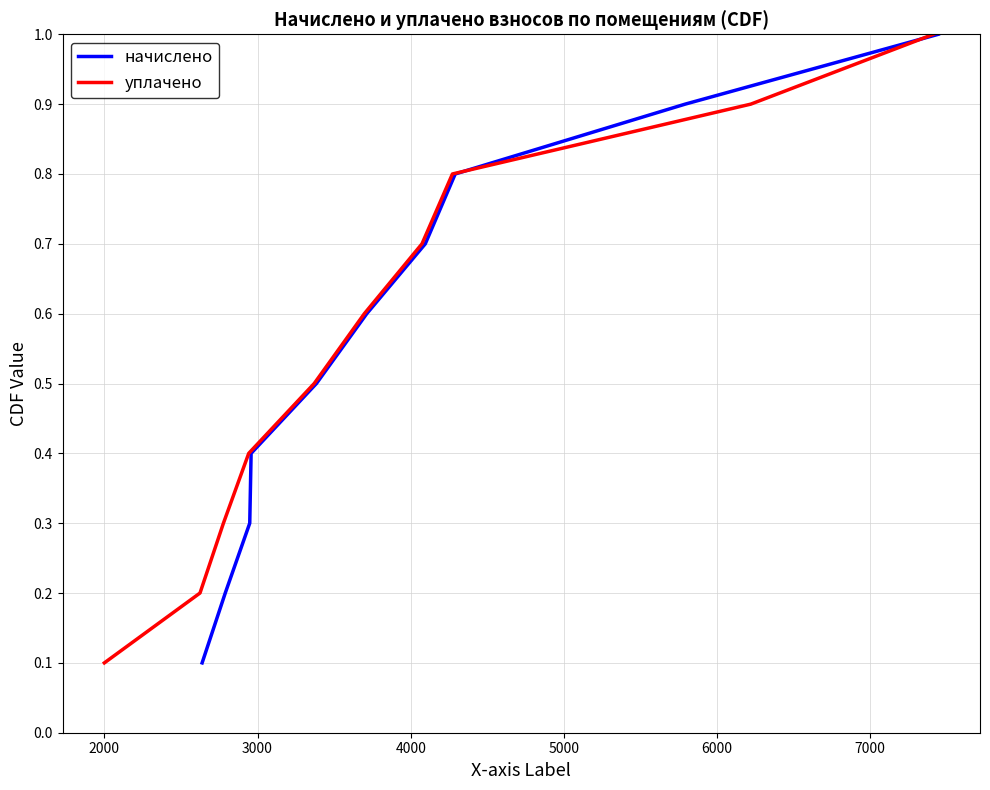

True or false: уплачено has a value of 1.3 at 8.

False